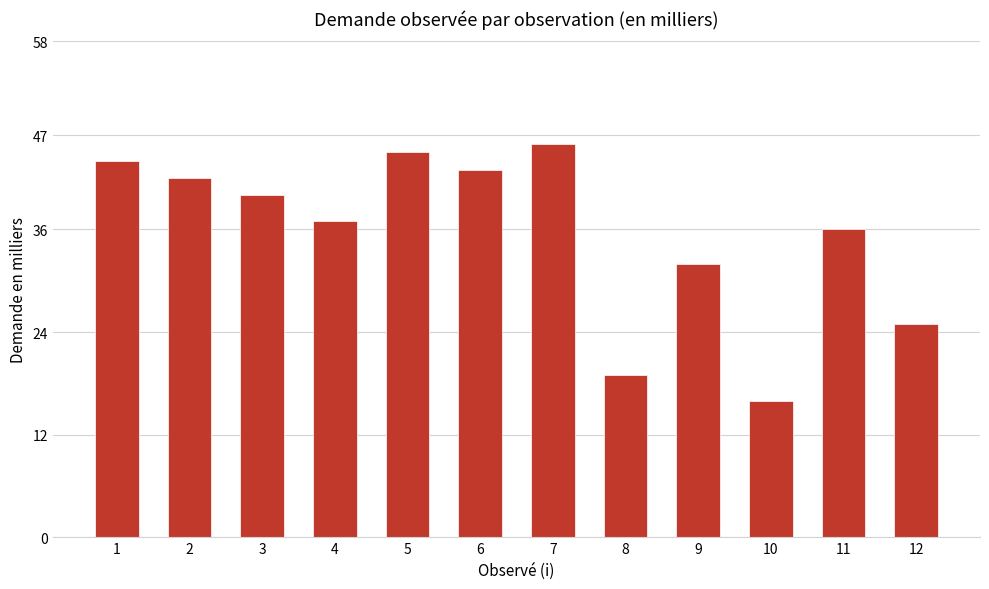

What is the sum of the values at 7 and 12?

71